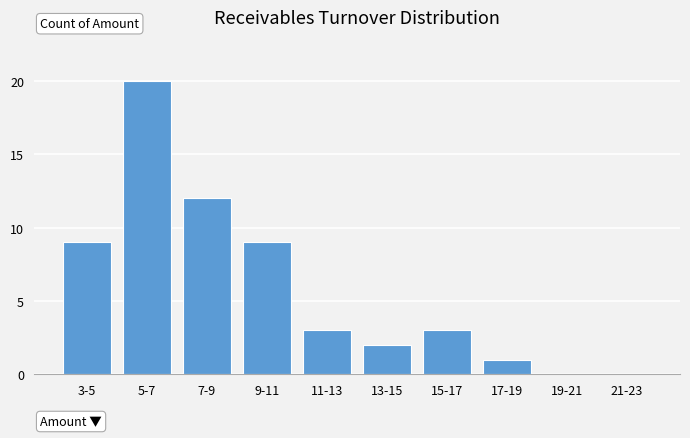

Reading left to right, extract all data points from this chart.

3-5=9	5-7=20	7-9=12	9-11=9	11-13=3	13-15=2	15-17=3	17-19=1	19-21=0	21-23=0